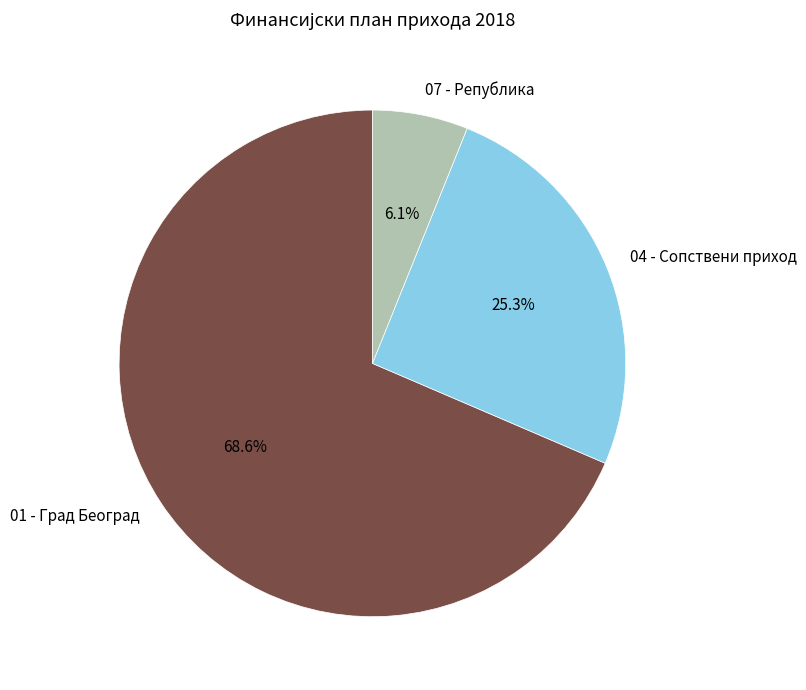

What is the ratio of the value at 04 - Сопствени приход to the value at 01 - Град Београд?

0.4